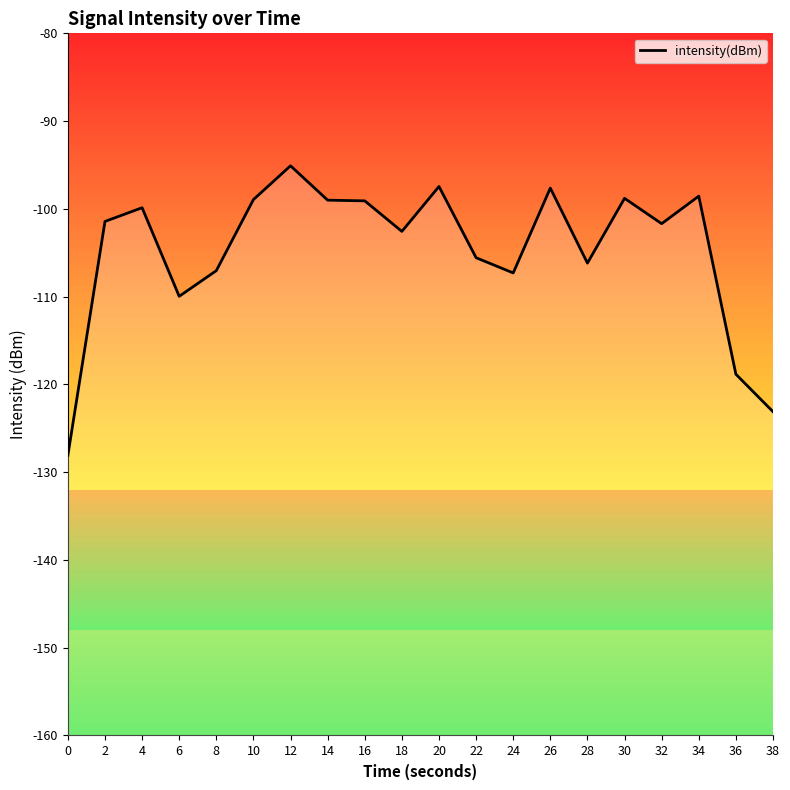

Reading left to right, list all the values displayed in this chart.

0=-128.1	2=-101.4	4=-99.9	6=-110.0	8=-107.0	10=-98.9	12=-95.1	14=-99.0	16=-99.1	18=-102.6	20=-97.5	22=-105.6	24=-107.3	26=-97.6	28=-106.2	30=-98.8	32=-101.7	34=-98.5	36=-118.8	38=-123.1